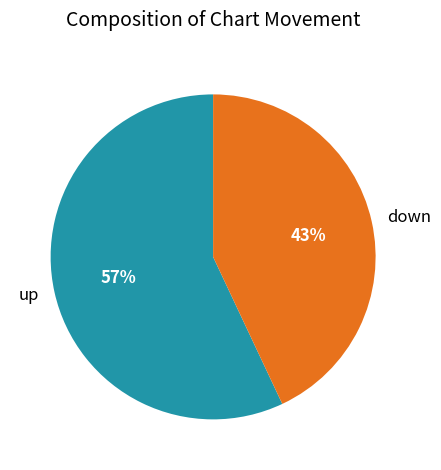

Which has a higher value, up or down?

up